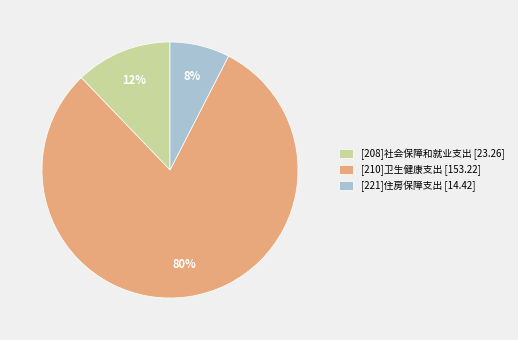

To the nearest percent, what percentage of the pie is [208]社会保障和就业支出?

12%